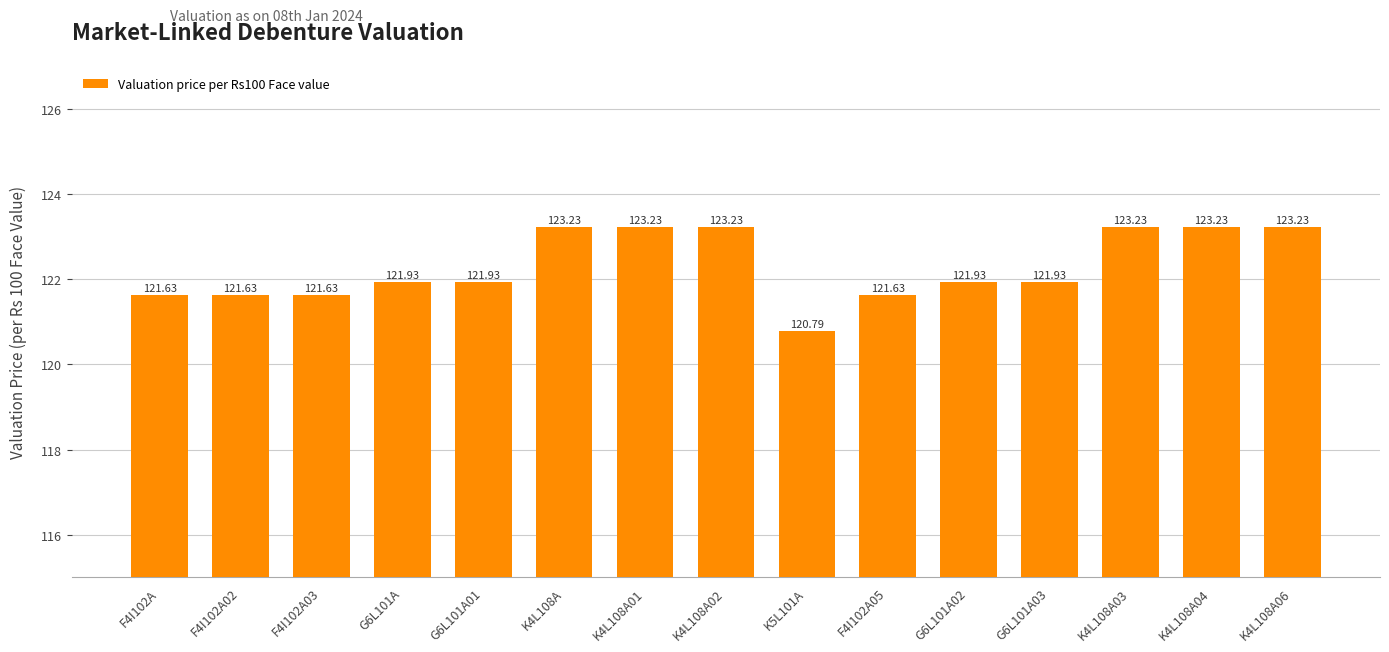

The chart shows a value of 221.6 at K4L108A06. True or false?

False